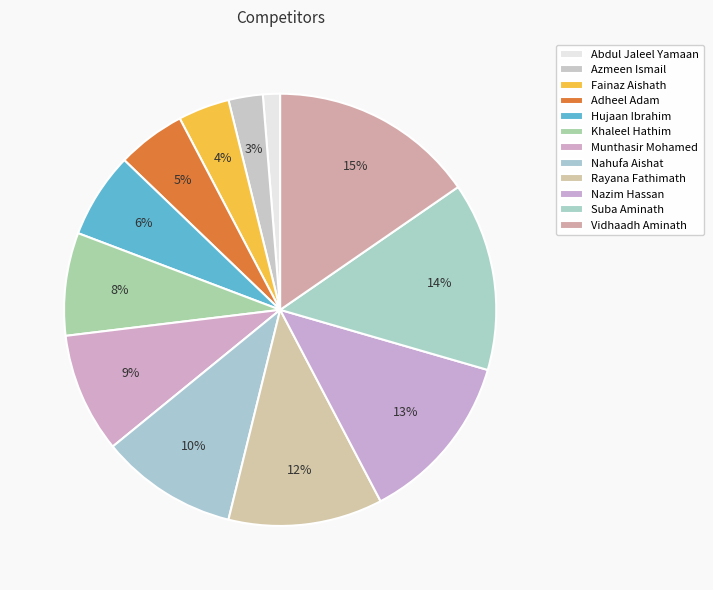

To the nearest percent, what is the difference between the Munthasir Mohamed and Suba Aminath slice percentages?

5%